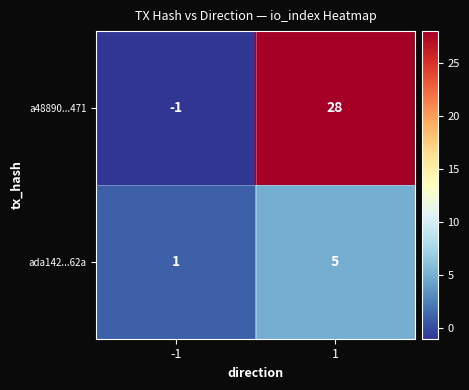

Count the number of data series in this chart.

2